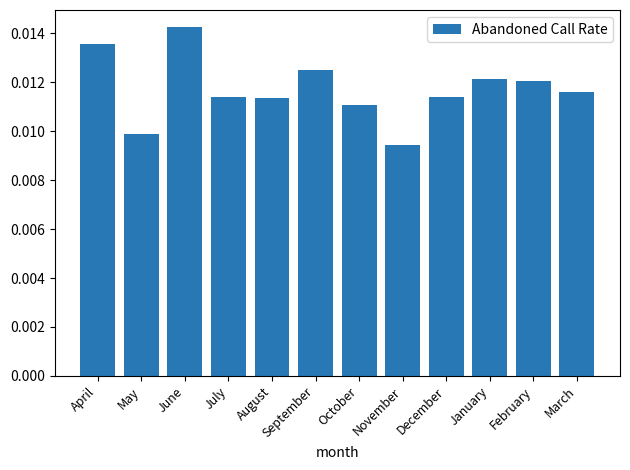

Between December and March, which is larger?

March